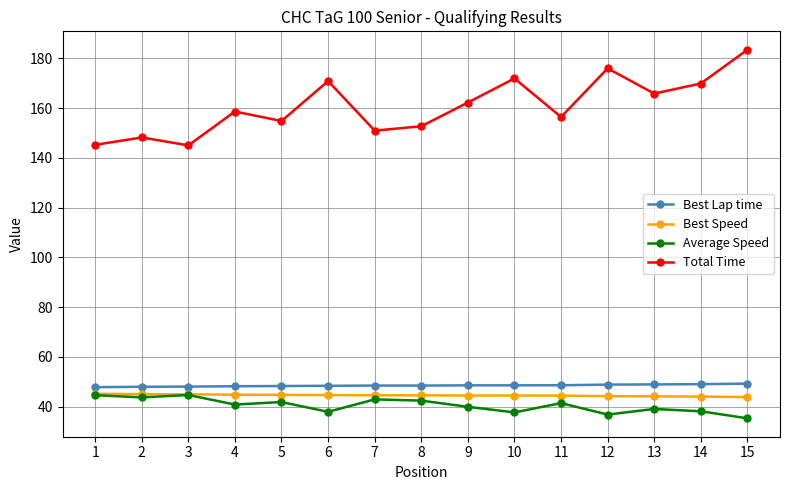

What is the value of the Total Time point at the 7th from the left?

151.0